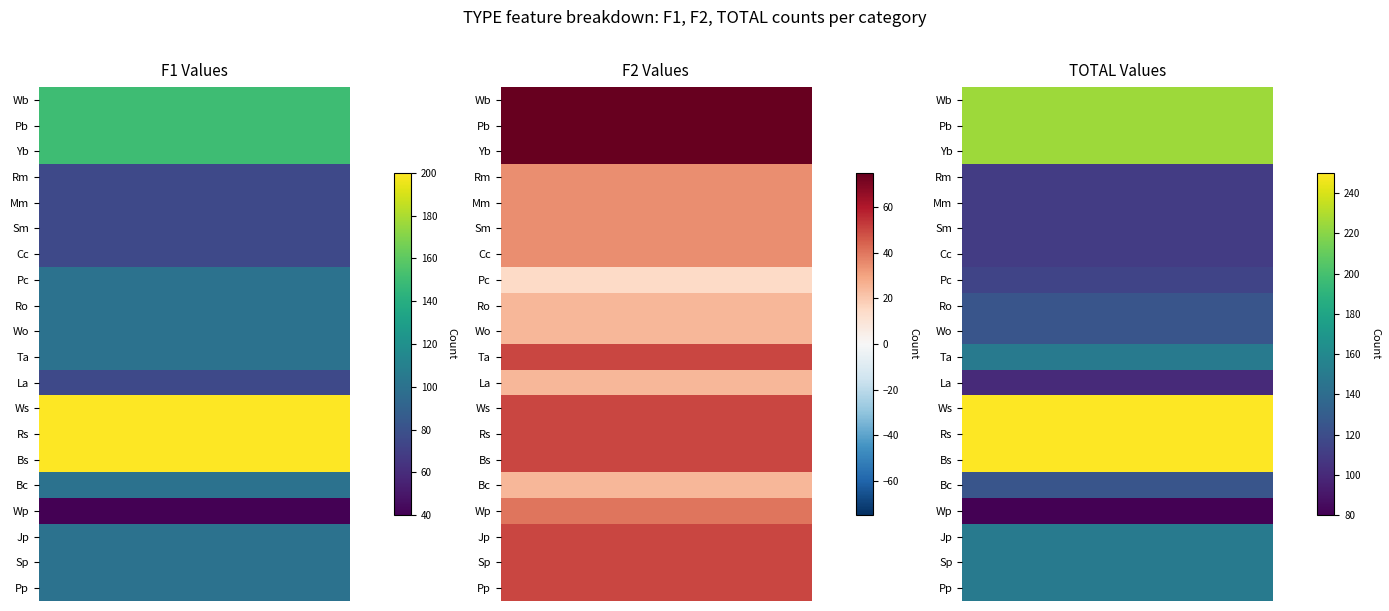

List the labels in order of Ta value, smallest first.

F2, F1, TOTAL